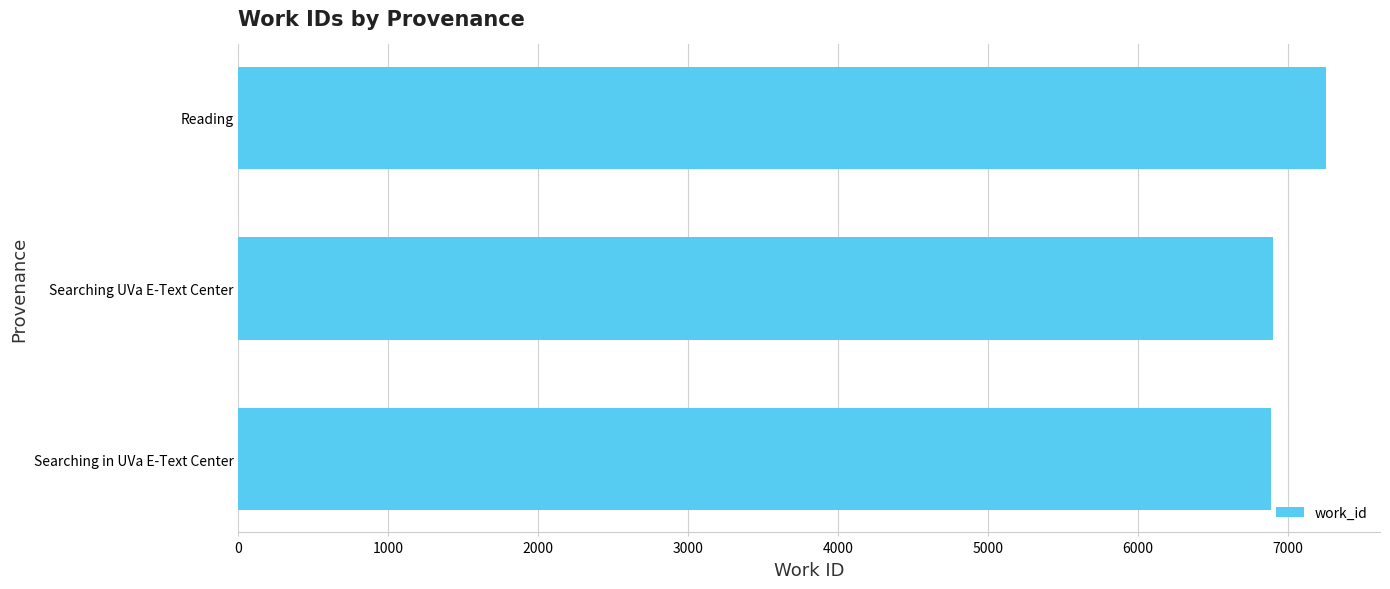

What is the change in value from Searching UVa E-Text Center to Reading?

+353.0